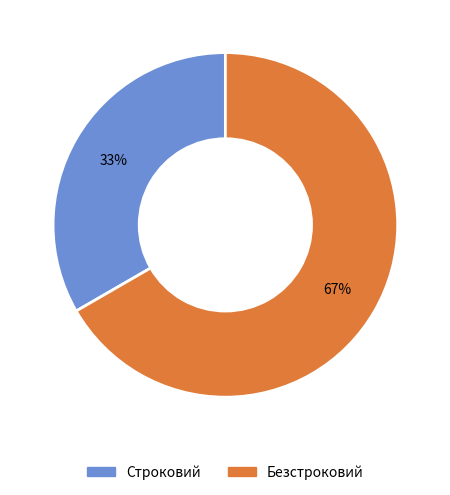

Rank the categories by value from highest to lowest.

Безстроковий, Строковий